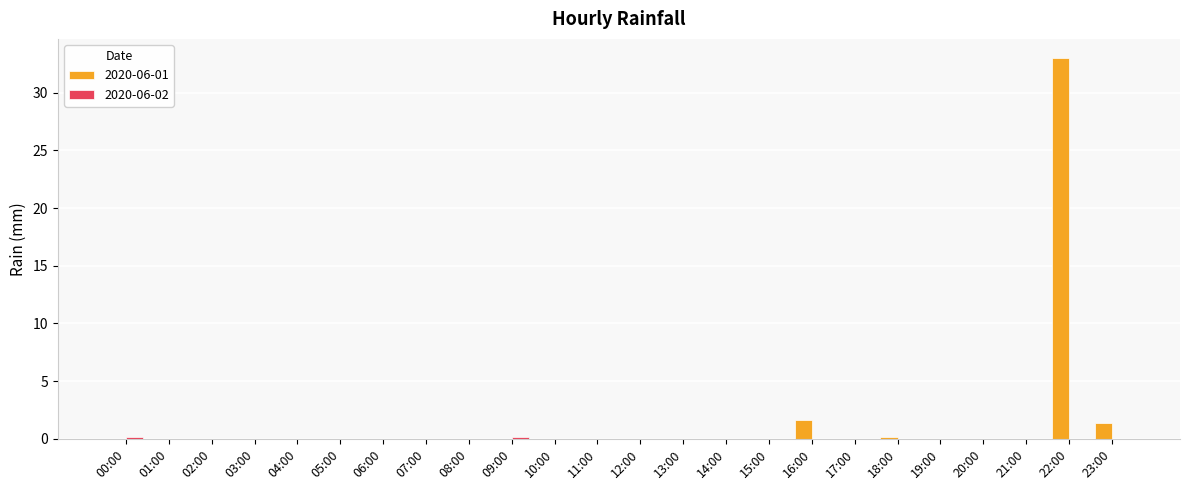

What is the maximum value for 2020-06-01?

33.0